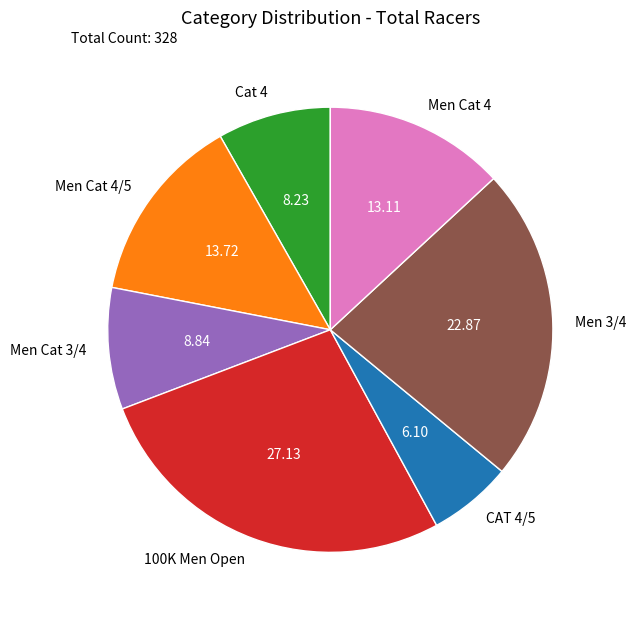

The CAT 4/5 slice represents 16% of the pie. True or false?

False